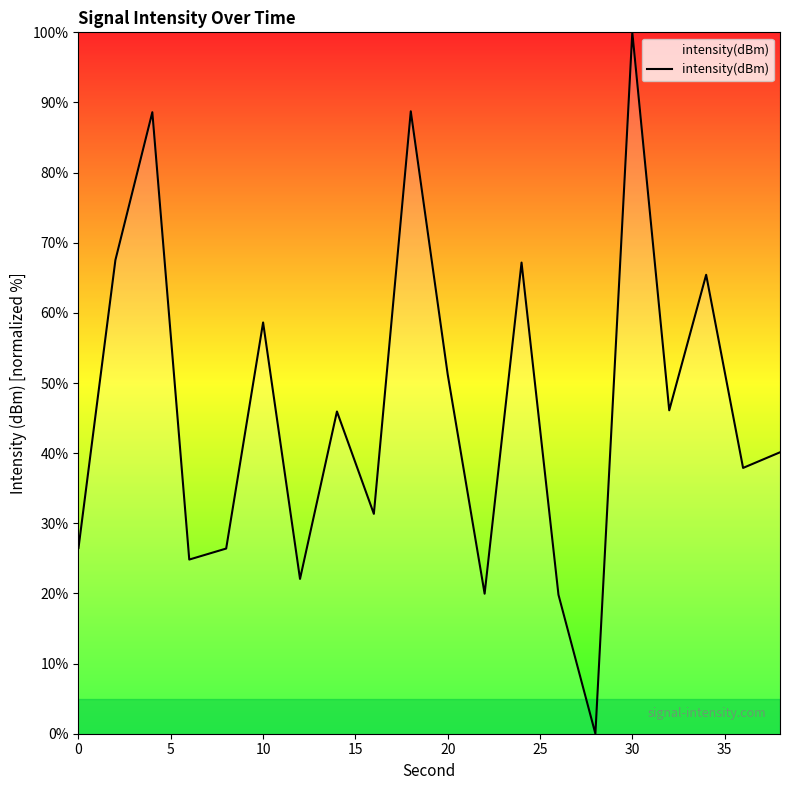

What is the difference between the maximum and minimum values?

100.0